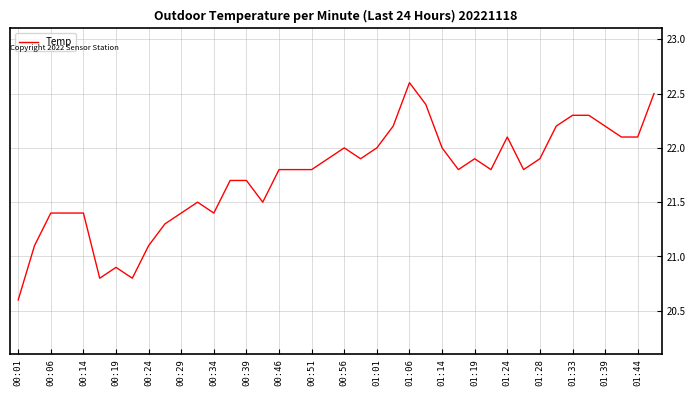

What is the smallest value displayed?

20.6